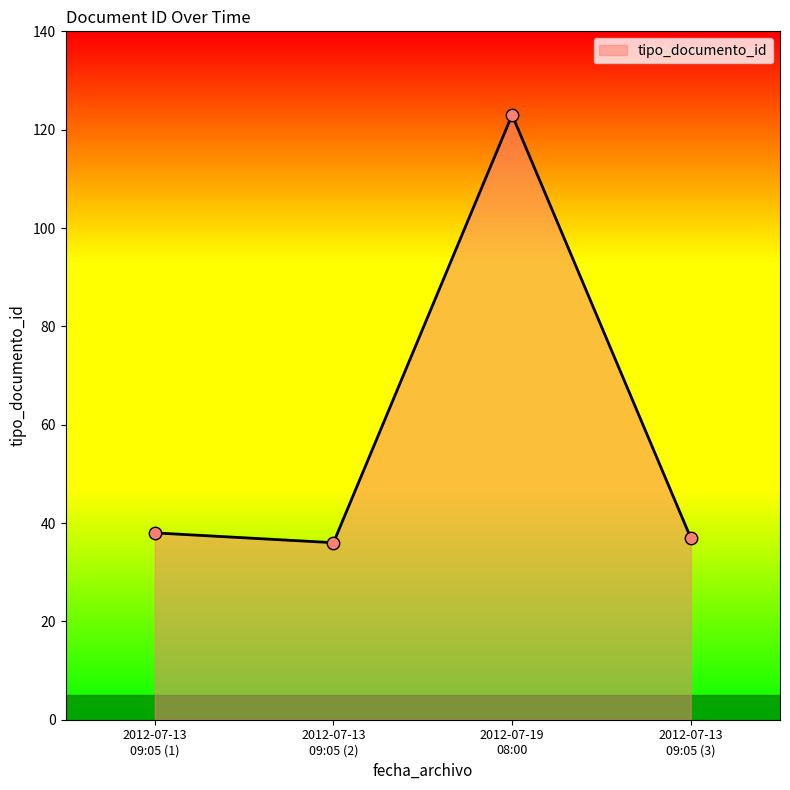

What is the difference between the maximum and minimum values?

87